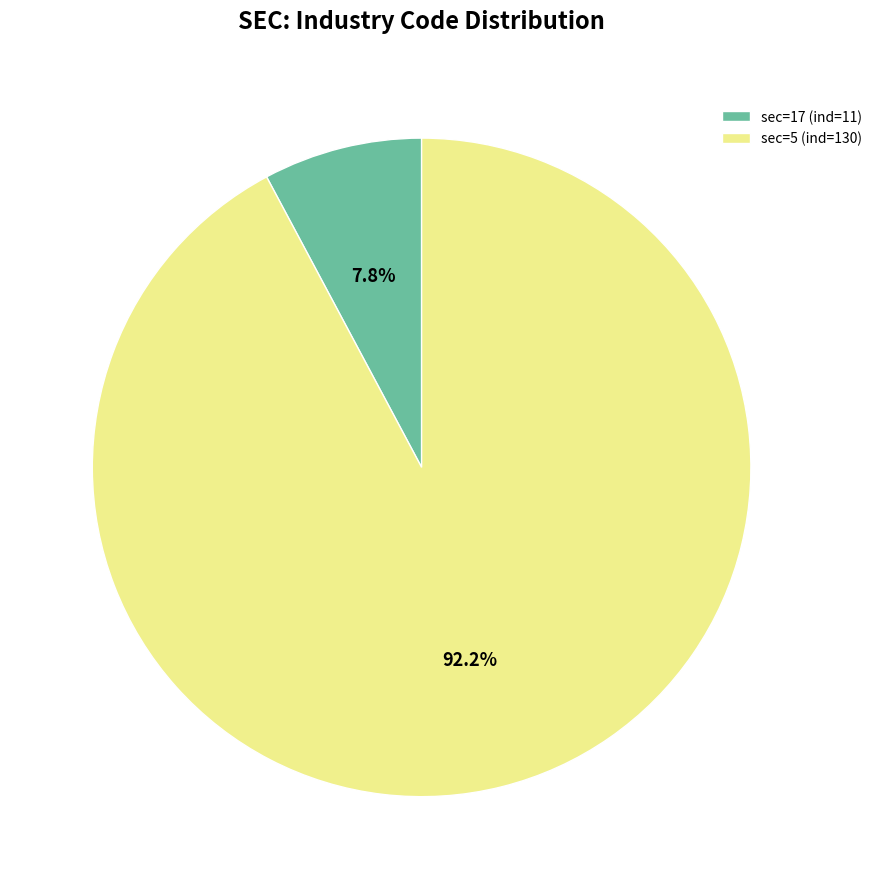

How many slices are in this pie chart?

2